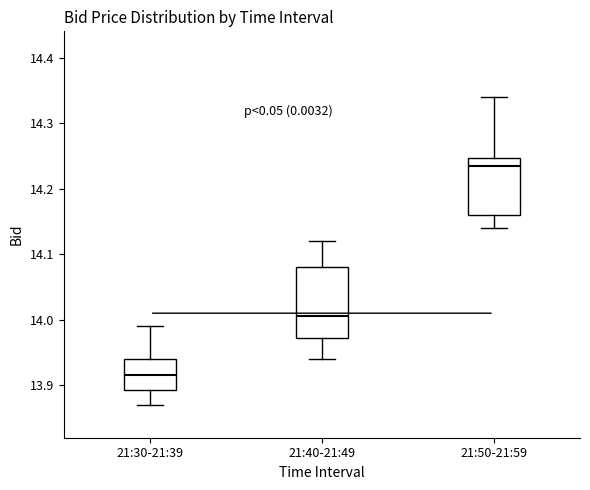

Comparing the boxes themselves (not the whiskers), which one is the tallest?

21:40-21:49